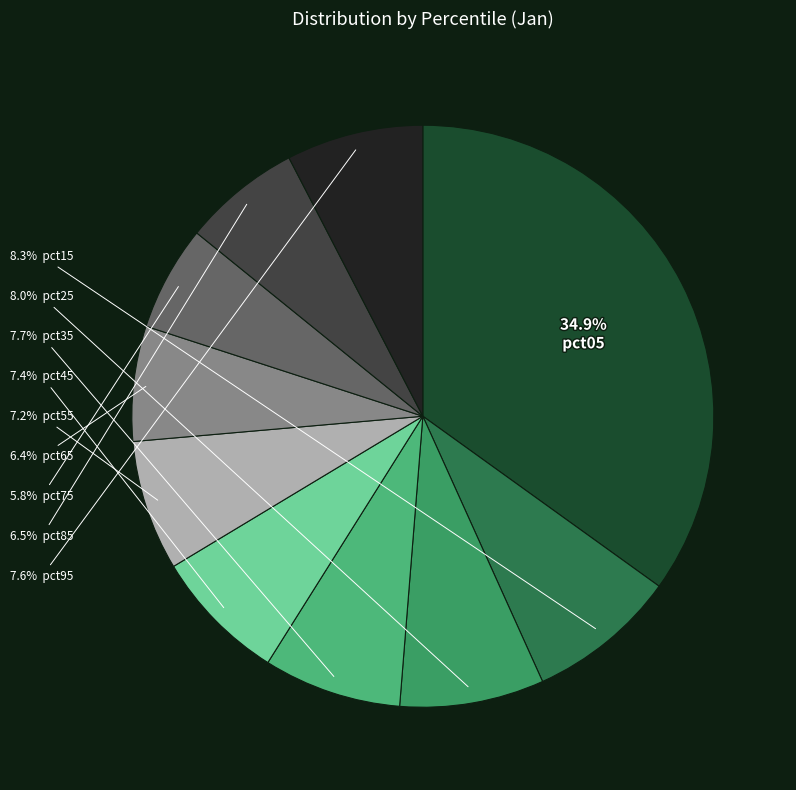

Which slice is the smallest?

pct75